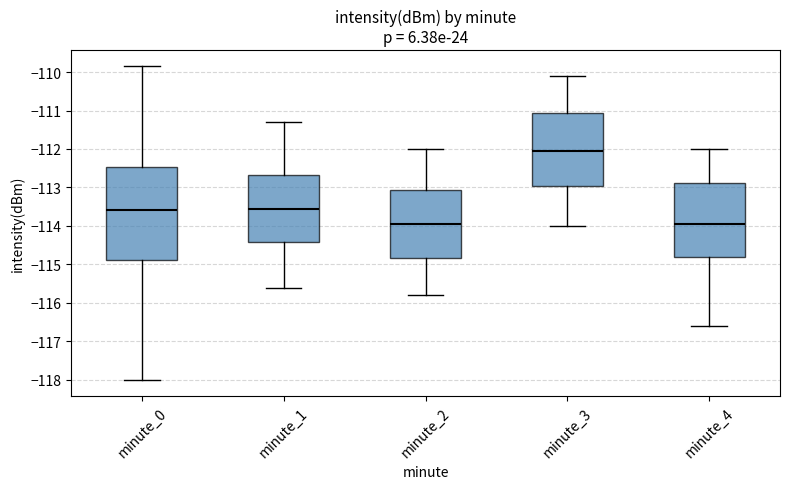

Reading left to right, read every box against the y-axis: the position of its median line, the range the box covers, and the ends of its whiskers. The values are not printed on the chart, so give them approximately, as read against the axis.

minute_0: median -113.6, box -114.9 to -112.5, whiskers -118.0 to -109.8
minute_1: median -113.5, box -114.4 to -112.7, whiskers -115.6 to -111.3
minute_2: median -113.9, box -114.8 to -113.1, whiskers -115.8 to -112.0
minute_3: median -112.0, box -112.9 to -111.1, whiskers -114.0 to -110.1
minute_4: median -113.9, box -114.8 to -112.9, whiskers -116.6 to -112.0